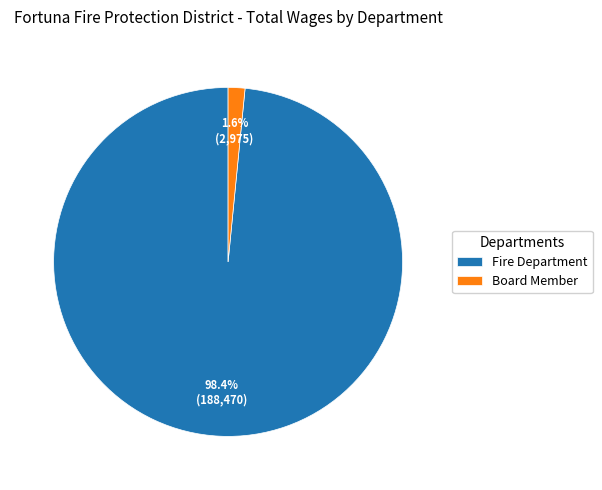

Rank the categories by value from highest to lowest.

Fire Department, Board Member